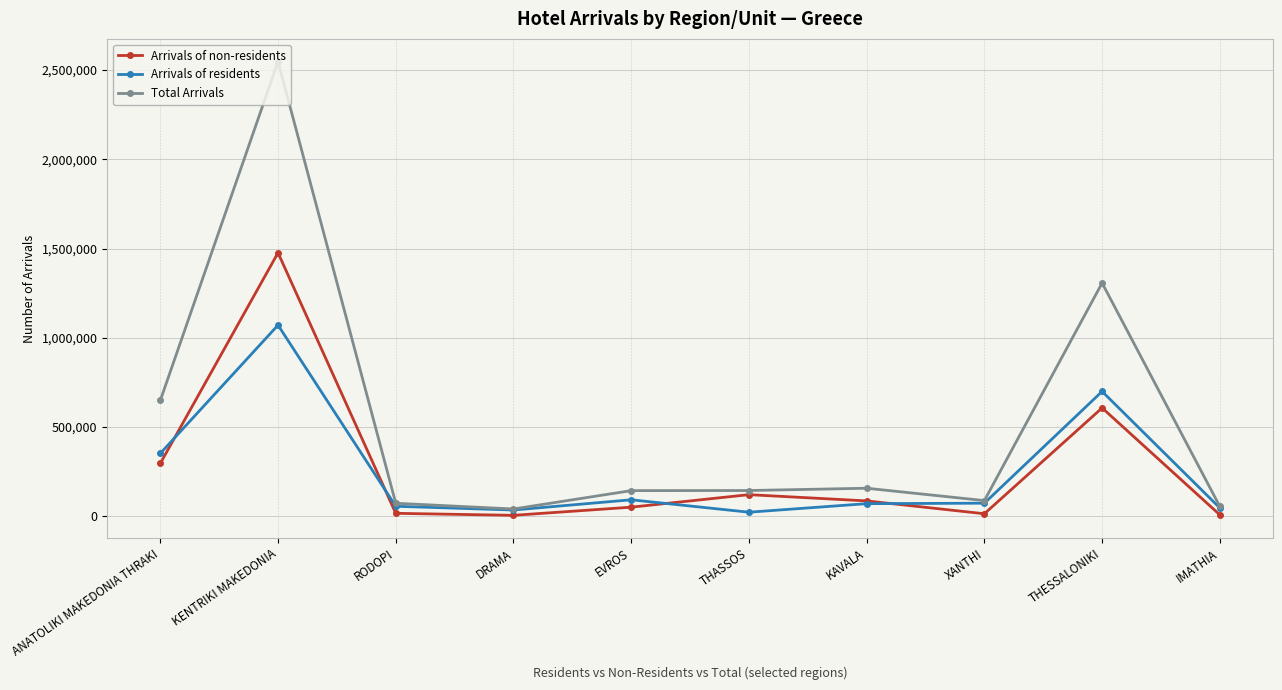

True or false: Arrivals of non-residents has more than 0 points higher than both neighbors.

True